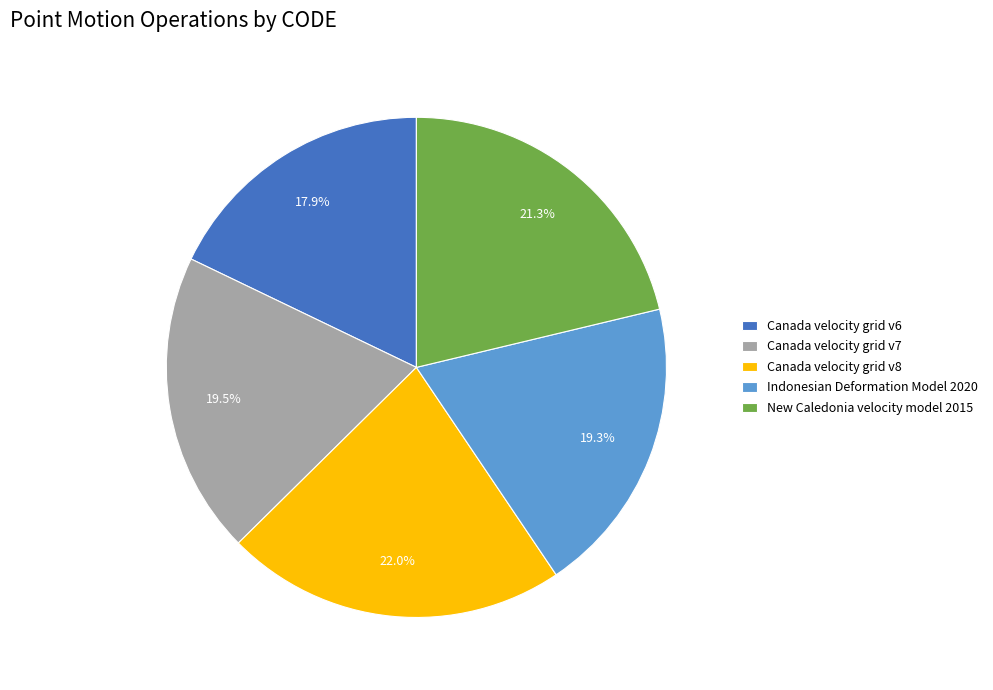

Does any single category account for the majority?

No